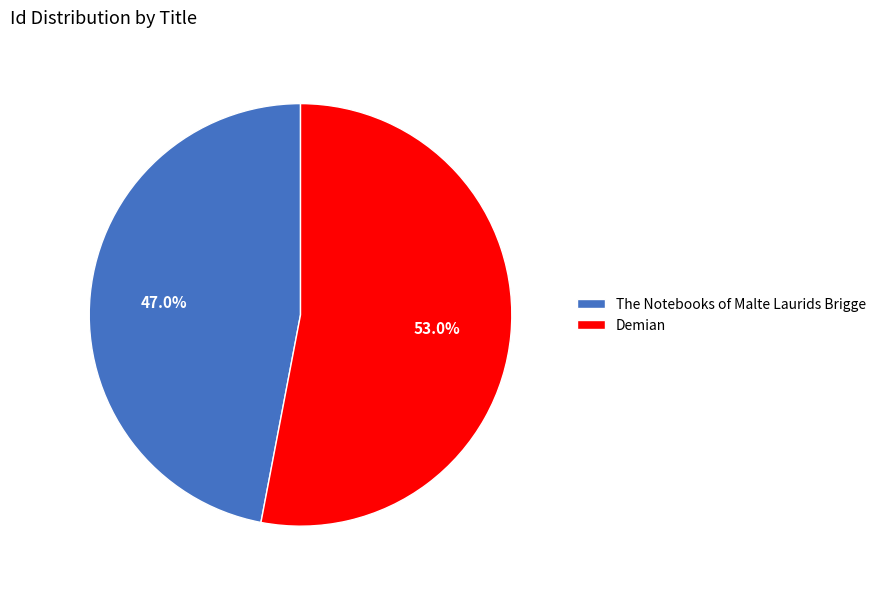

What is the ratio of the value at The Notebooks of Malte Laurids Brigge to the value at Demian?

0.9